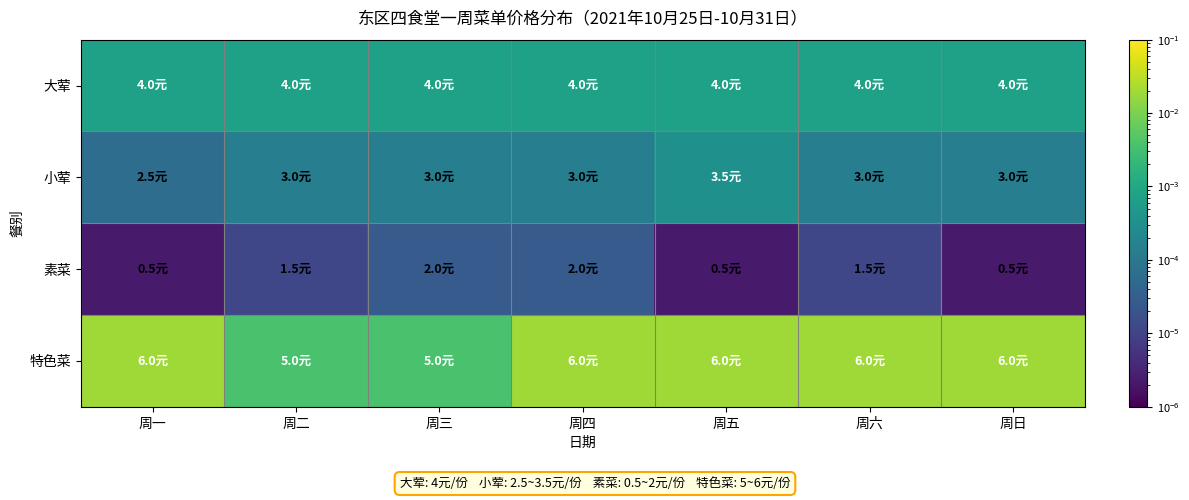

Reading left to right, transcribe all the data shown in this chart.

大荤: 周一=4.0	周二=4.0	周三=4.0	周四=4.0	周五=4.0	周六=4.0	周日=4.0
小荤: 周一=2.5	周二=3.0	周三=3.0	周四=3.0	周五=3.5	周六=3.0	周日=3.0
素菜: 周一=0.5	周二=1.5	周三=2.0	周四=2.0	周五=0.5	周六=1.5	周日=0.5
特色菜: 周一=6.0	周二=5.0	周三=5.0	周四=6.0	周五=6.0	周六=6.0	周日=6.0